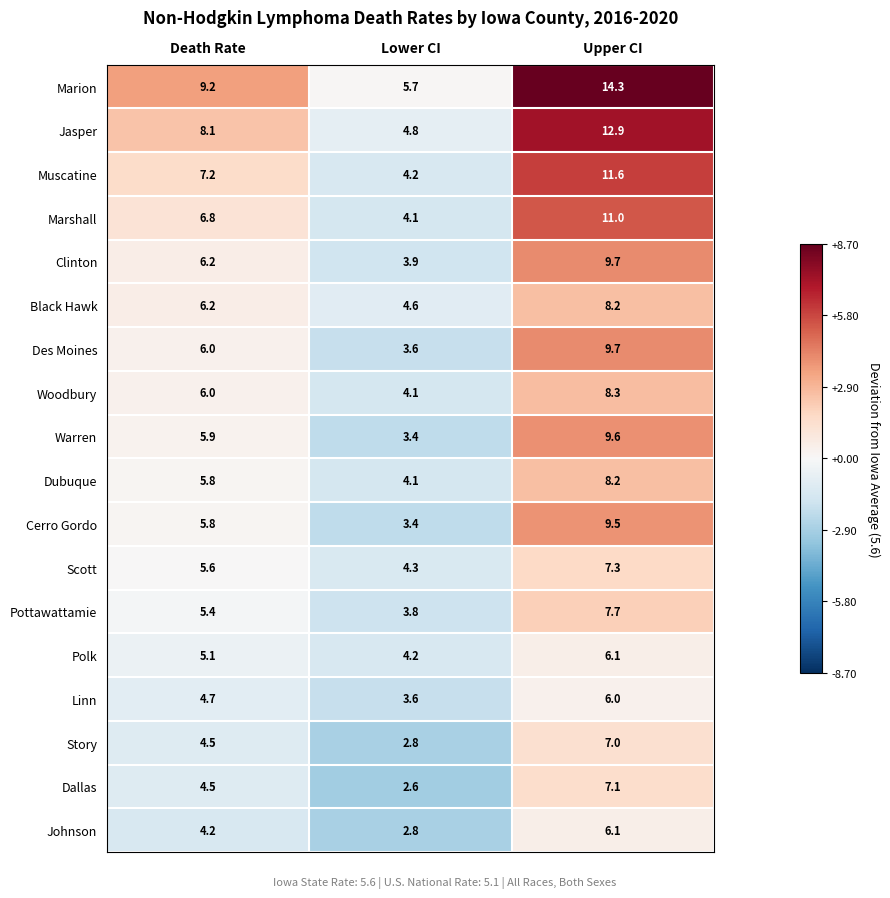

Which category has the highest value across all series?

Upper CI